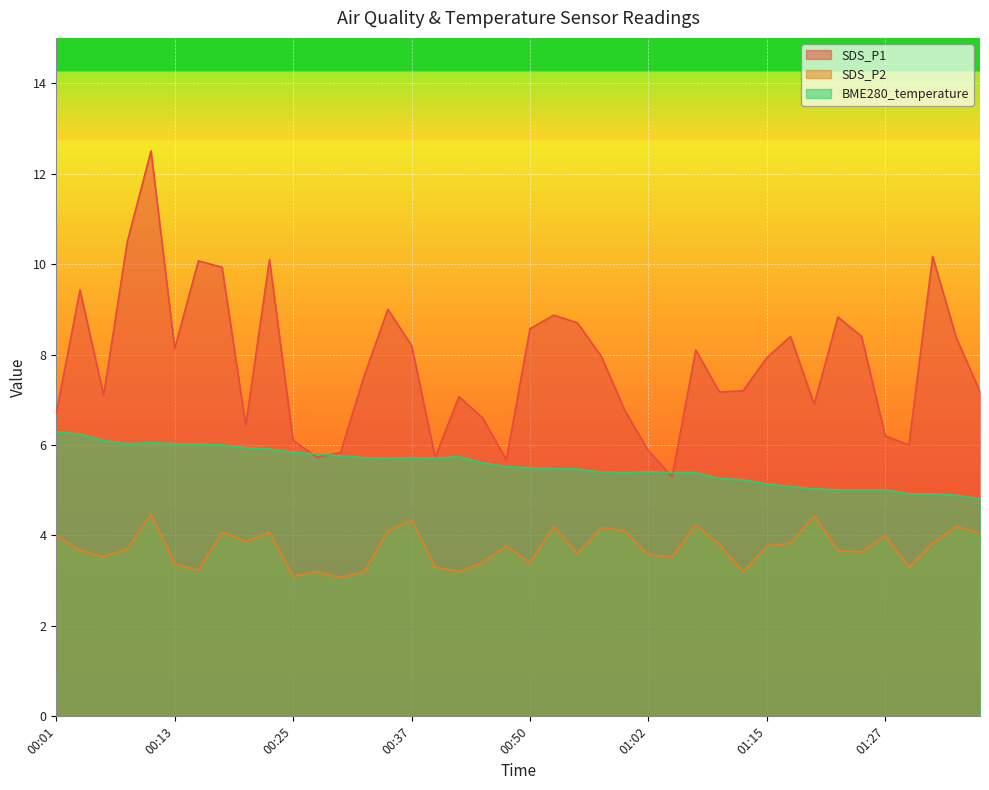

What is the maximum value shown in the chart?

12.5